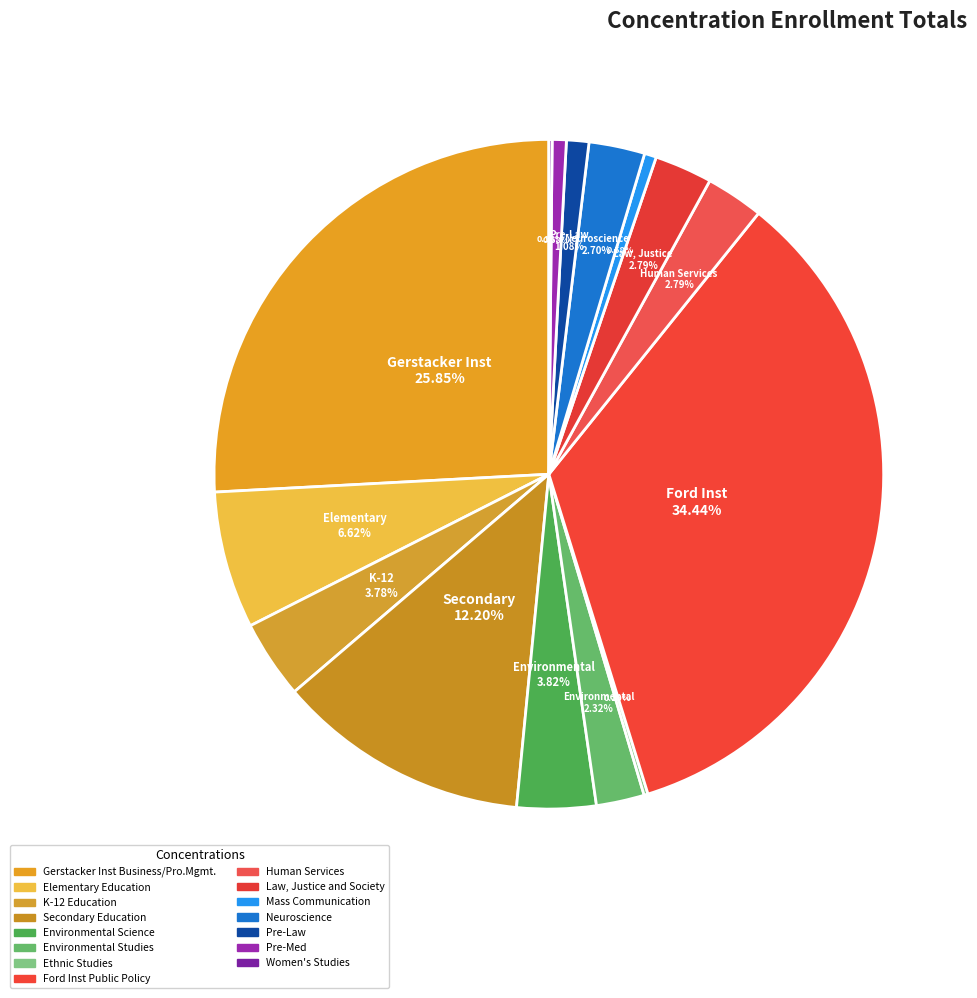

To the nearest percent, what portion does Human Services represent?

3%